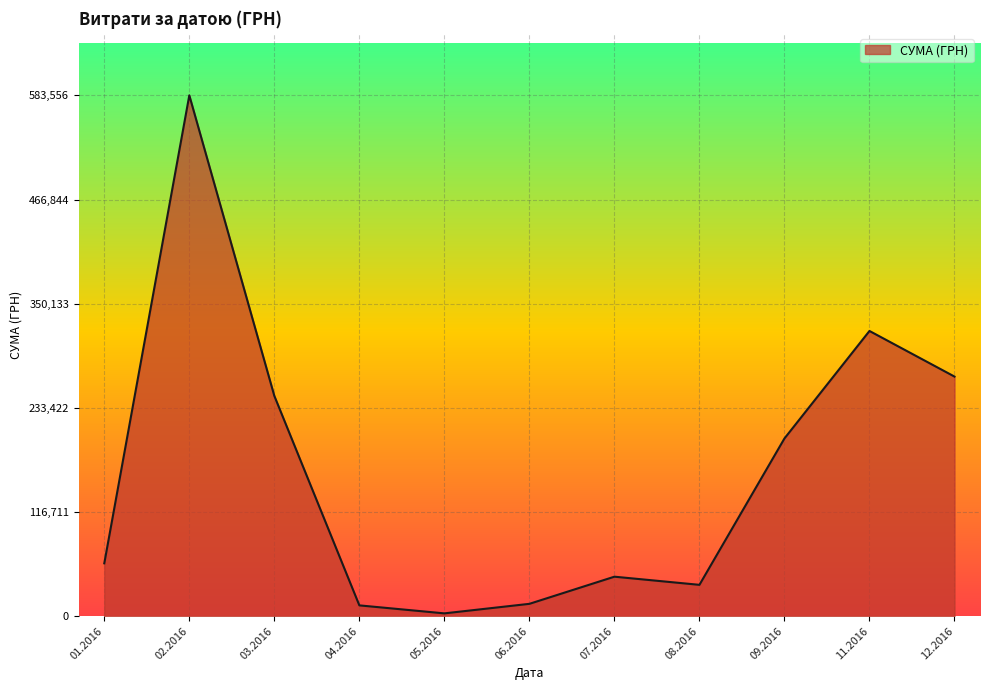

Is it true that the value at 12.2016 is 268468.5?

True